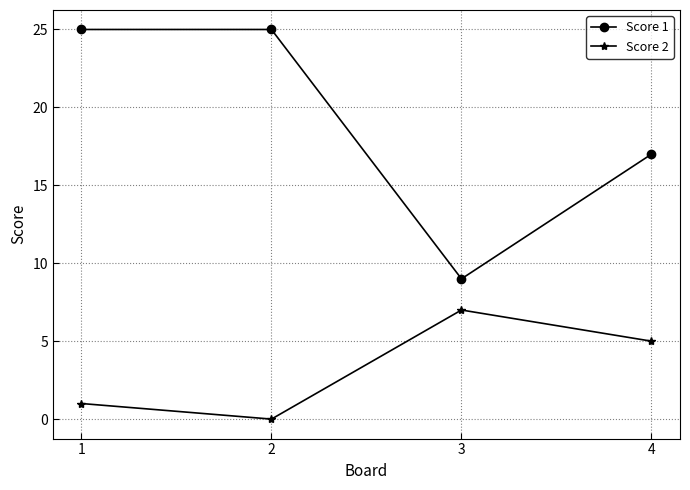

True or false: Score 2 has more than 2 points higher than both neighbors.

False